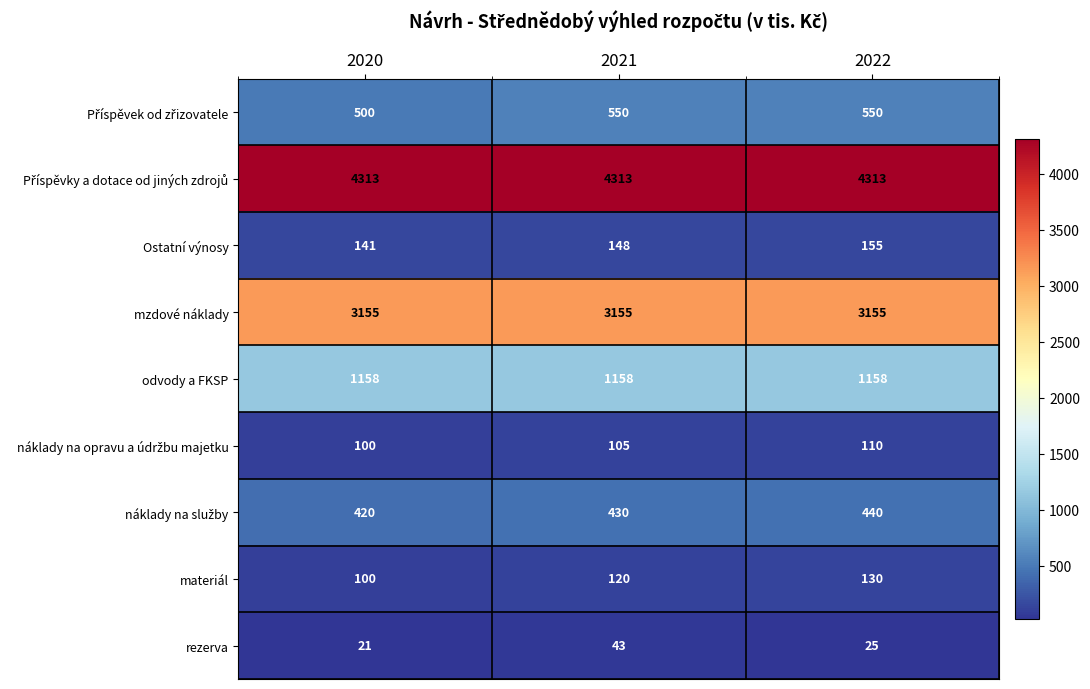

At how many categories does at least one series exceed 1585?

3